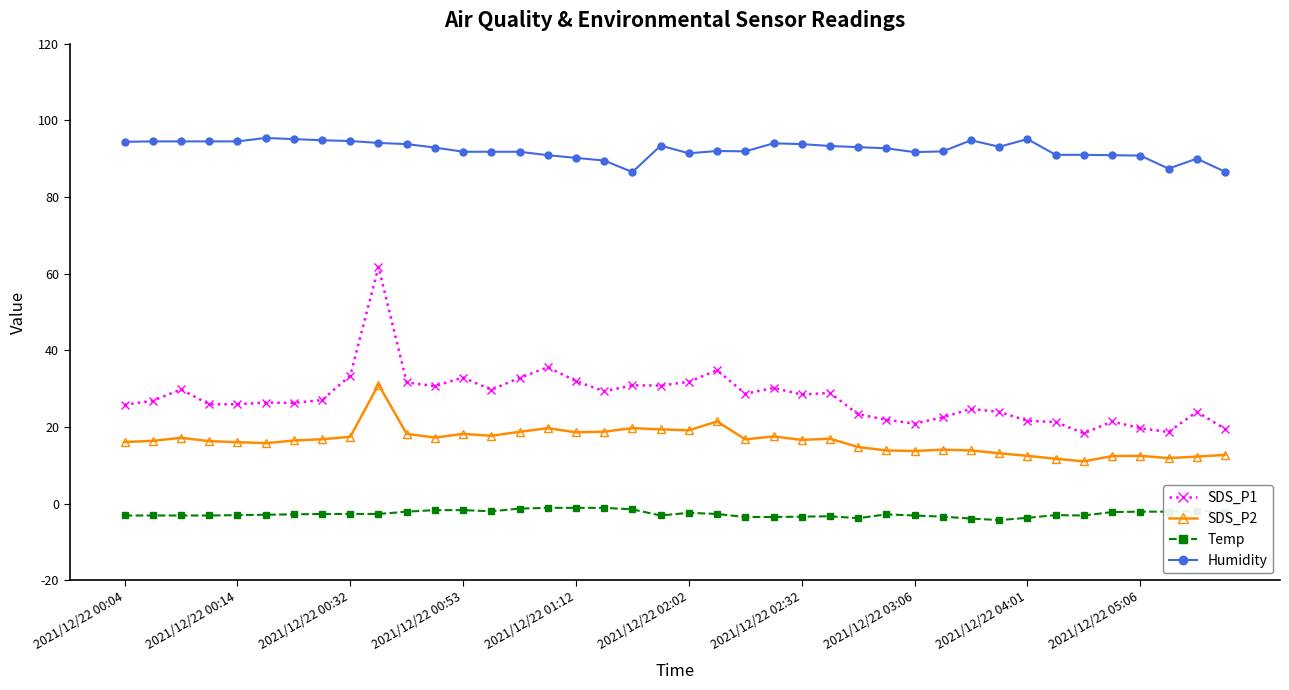

At how many categories does at least one series exceed 26?

40